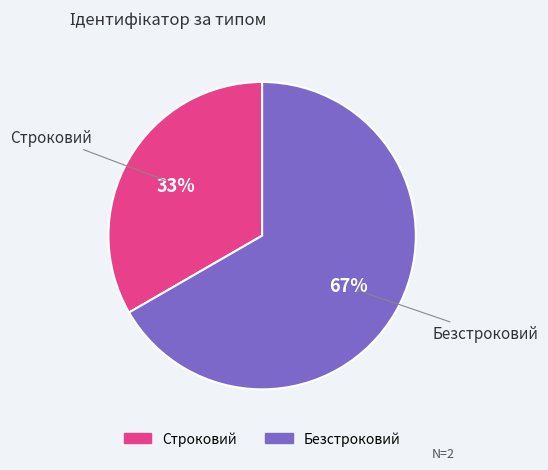

To the nearest percent, what portion does Строковий represent?

33%